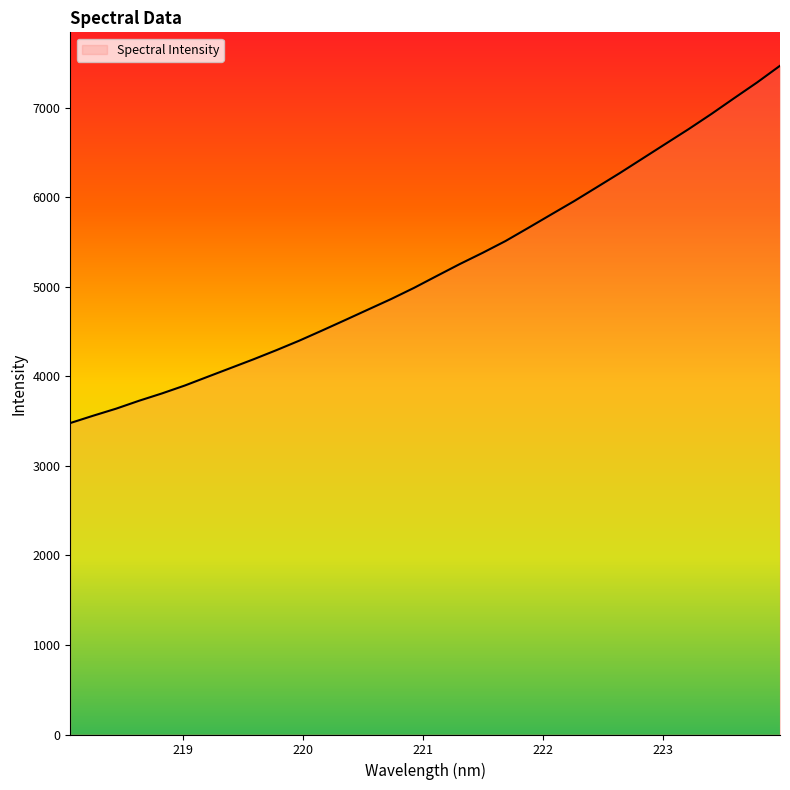

How many lines are shown in the chart?

1